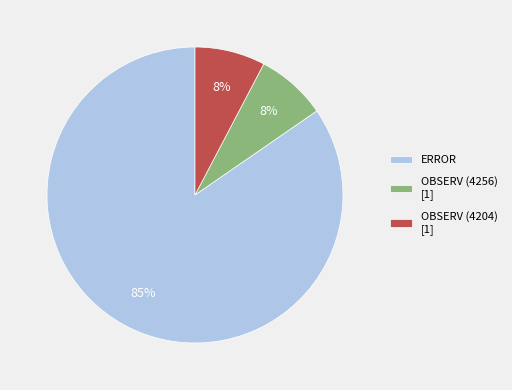

To the nearest percent, what portion does OBSERV (4204) [1] represent?

8%